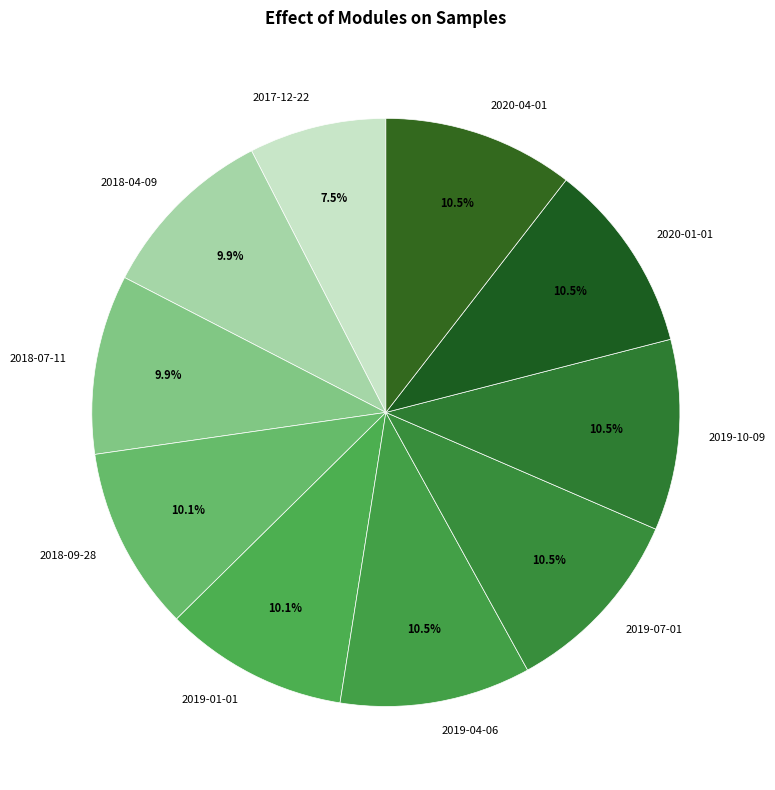

Is it true that 2019-07-01 is 1% of the pie?

False